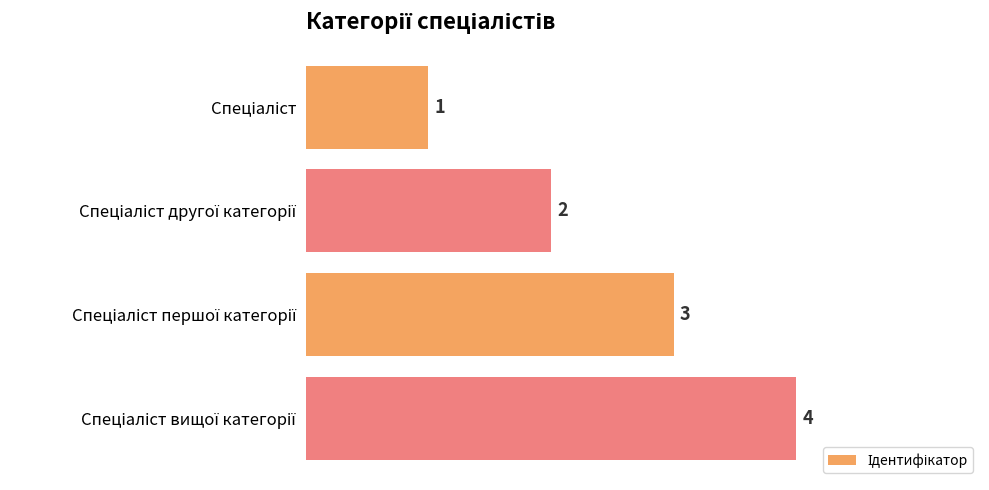

What is the sum of all values?

10